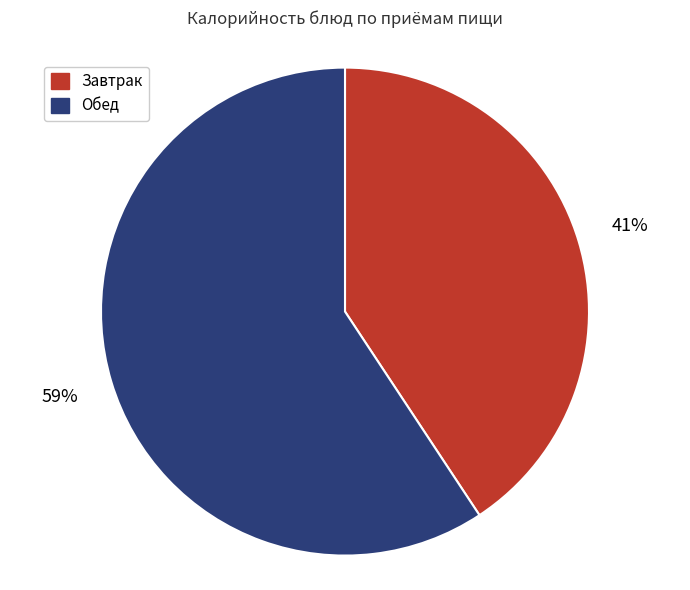

The Завтрак slice represents 41% of the pie. True or false?

True